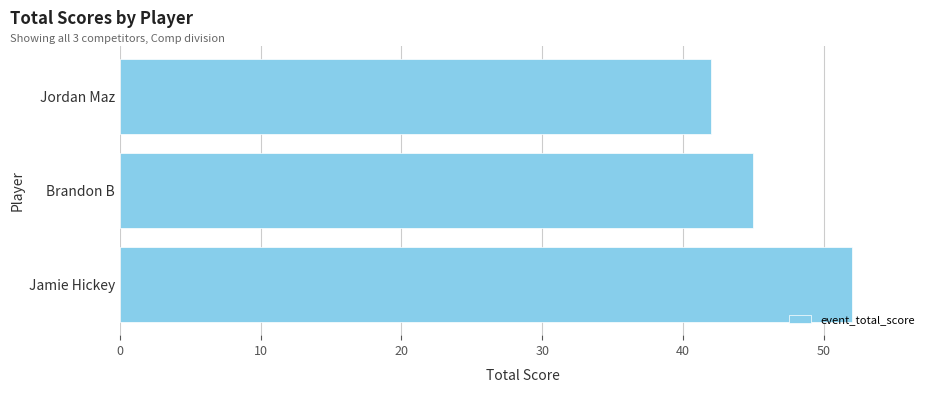

How many bars are there in total?

3